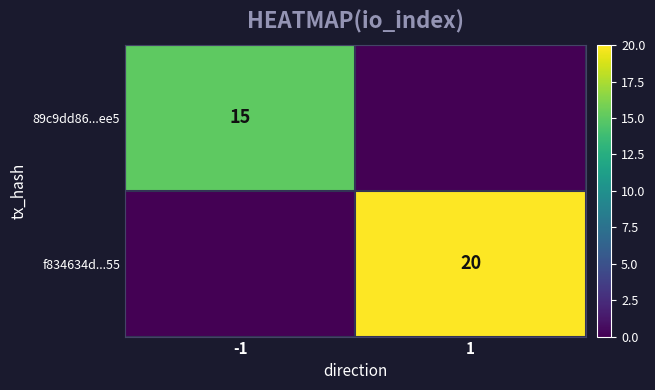

Is the value of 89c9dd86...ee5 at -1 greater than the value of f834634d...55 at 1?

No